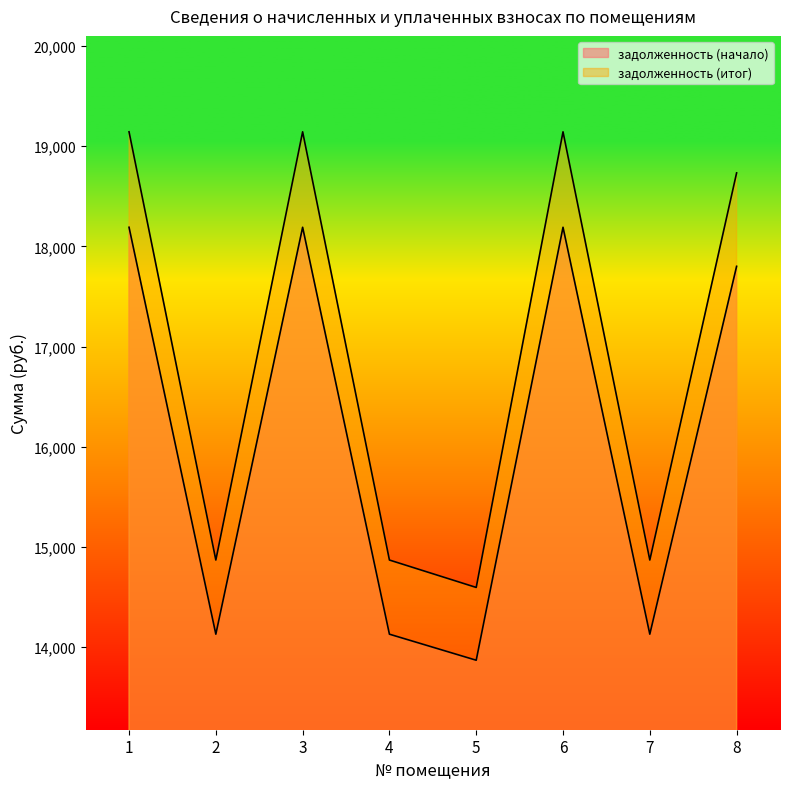

At which category is the sum across all series the highest?

1